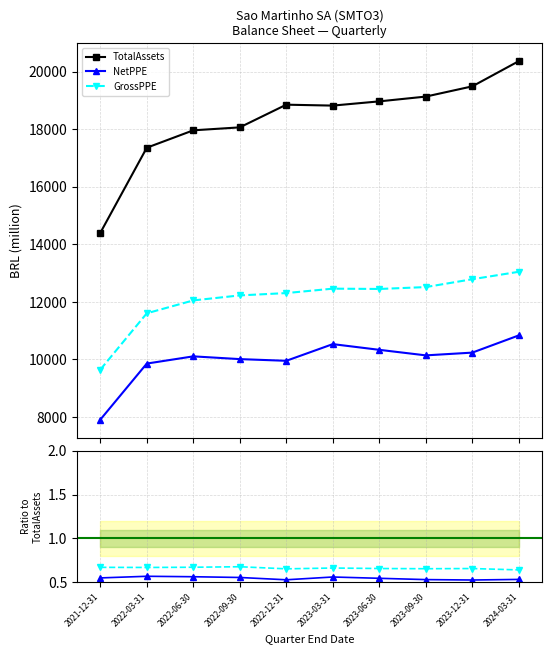

At 2022-03-31, list the series in order from largest to smallest.

TotalAssets, GrossPPE, NetPPE, GrossPPE / TotalAssets, NetPPE / TotalAssets